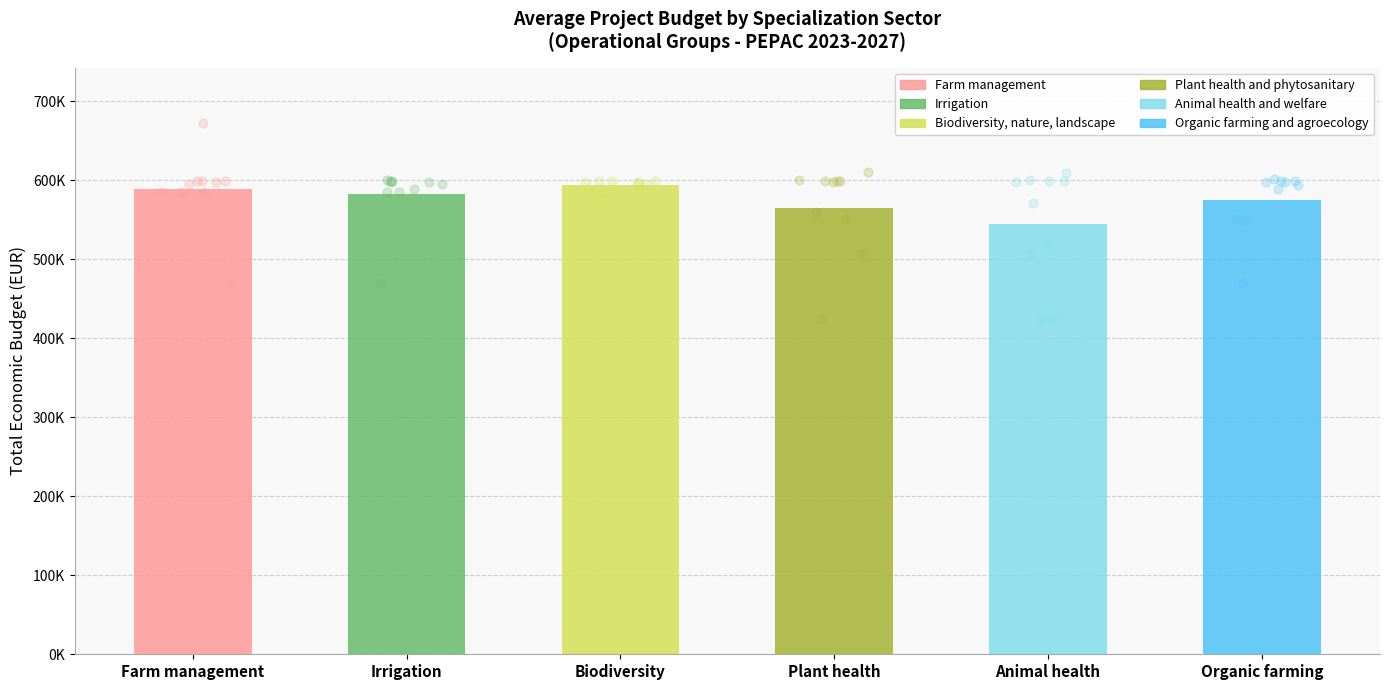

Which series has the widest spread of Y values?

Farm management